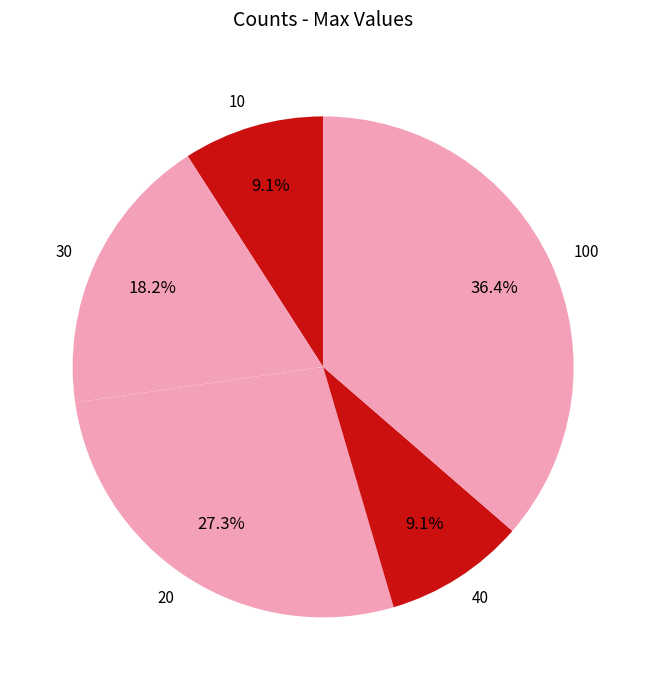

Is there any slice that represents more than half of the pie?

No